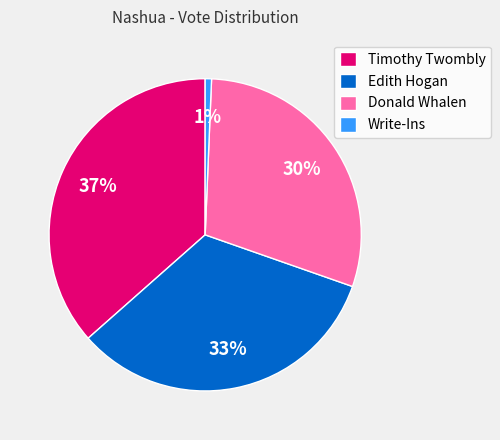

How many slices are in this pie chart?

4